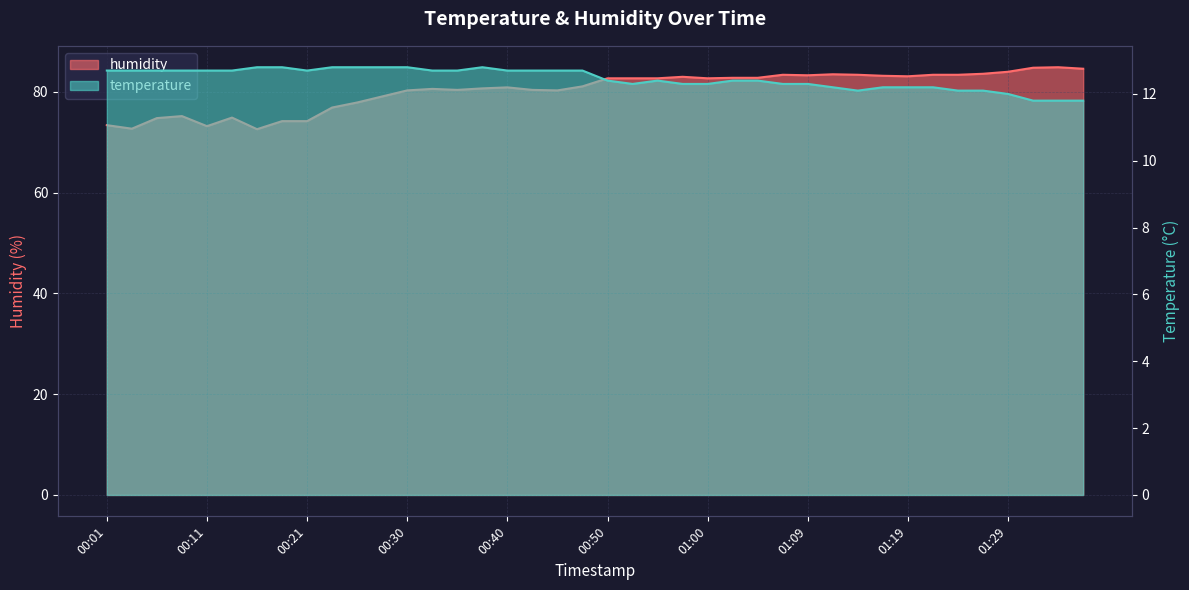

What is the sum of the temperature values at 01:36 and 00:08?

24.5